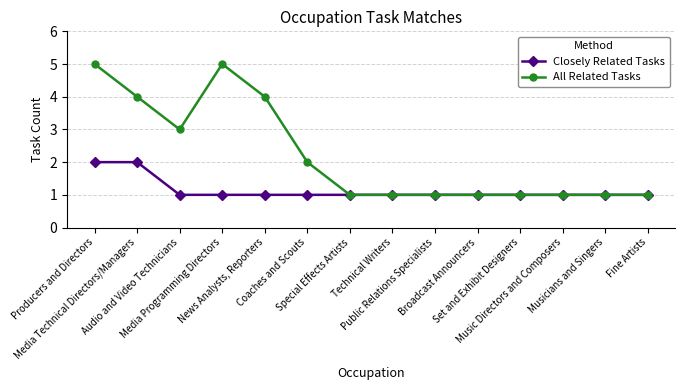

What is the maximum value shown in the chart?

5